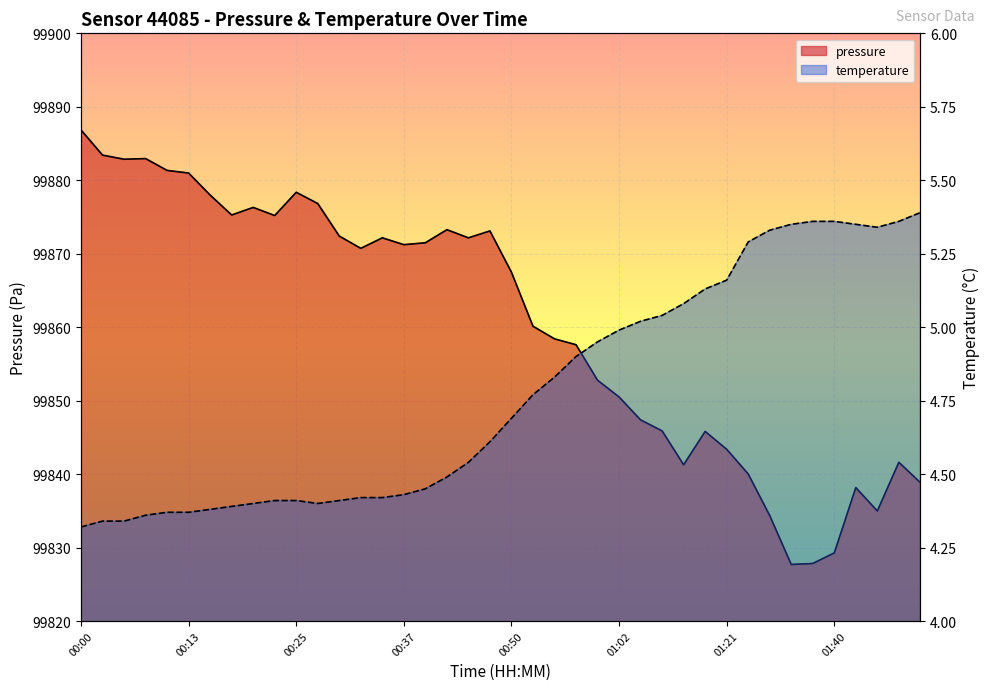

At which category is the sum across all series the highest?

00:00